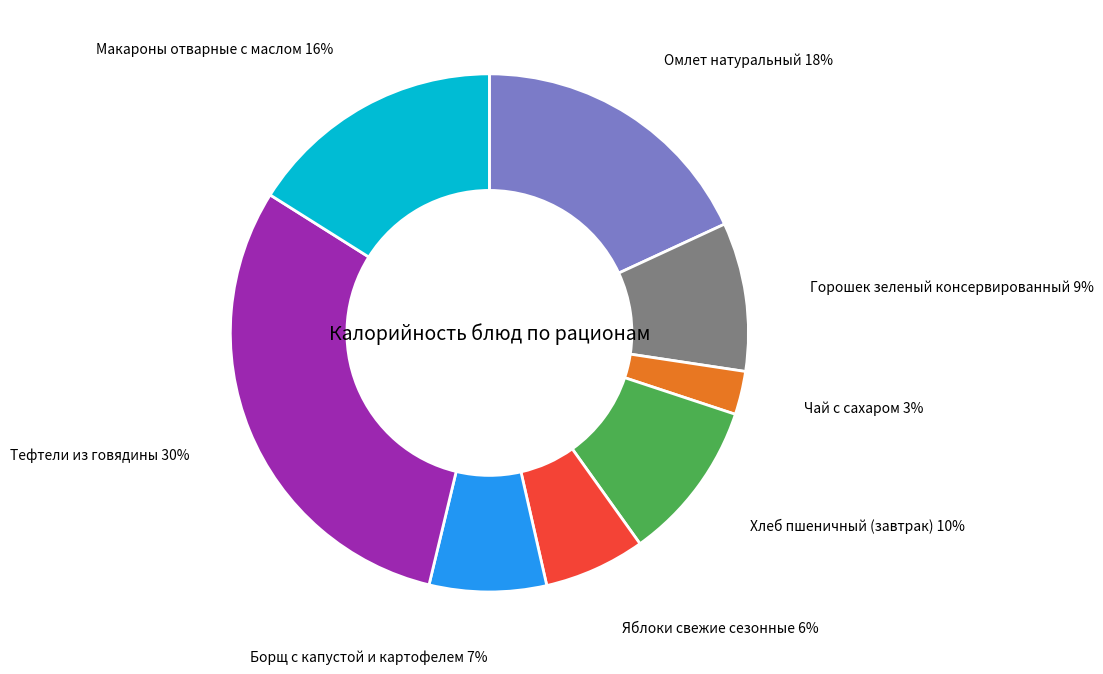

Does any single category account for the majority?

No